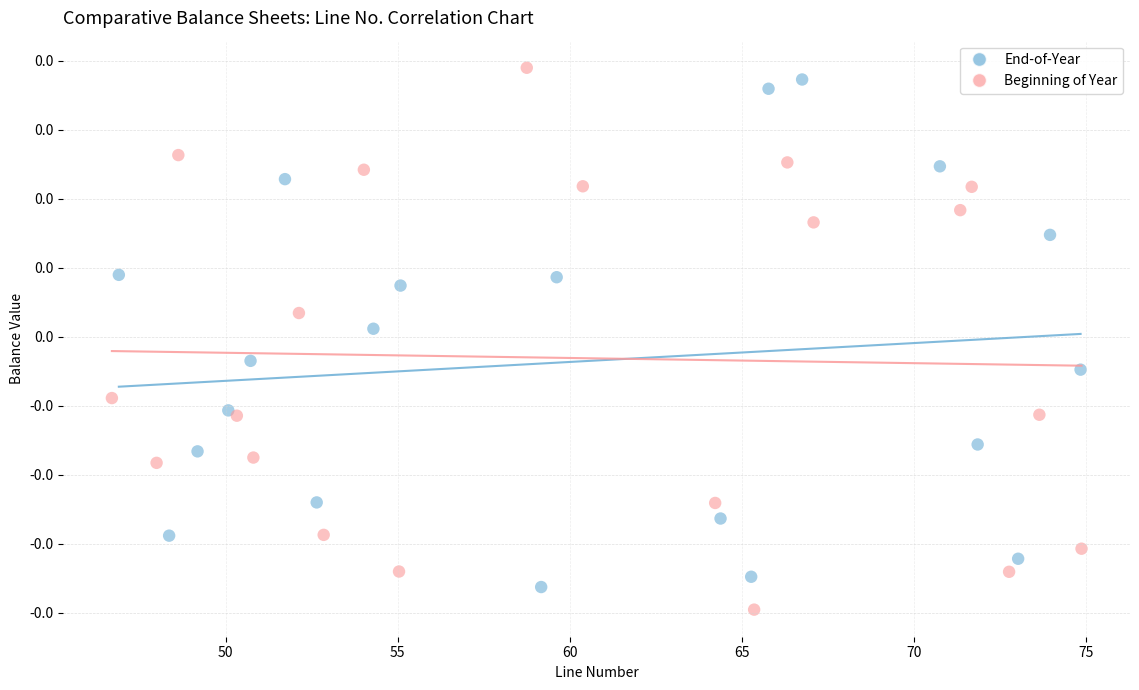

Which series reaches the minimum Y coordinate?

Beginning of Year